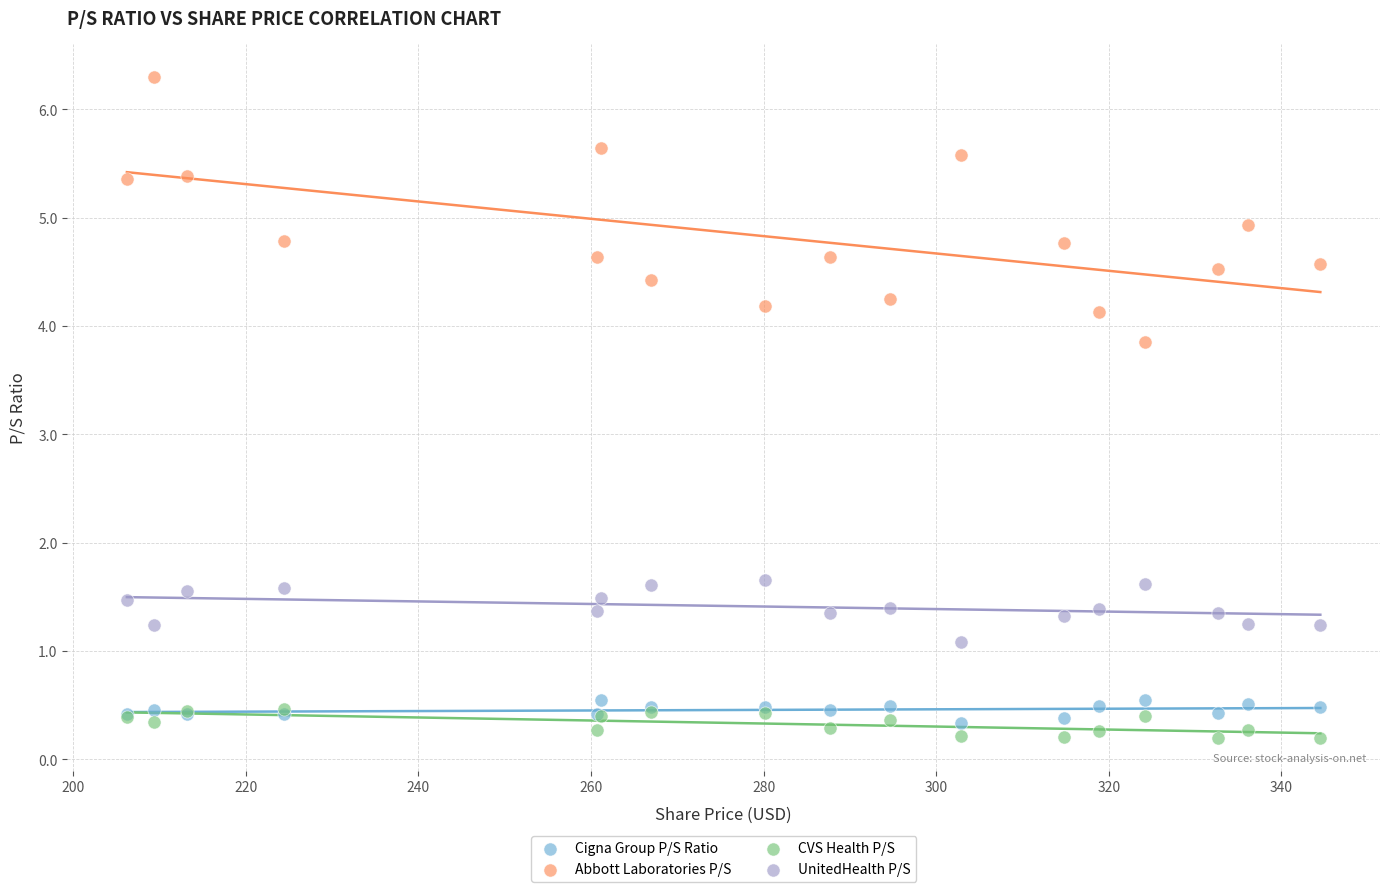

In the Abbott Laboratories P/S series, what Y value is closest to 5?

4.9